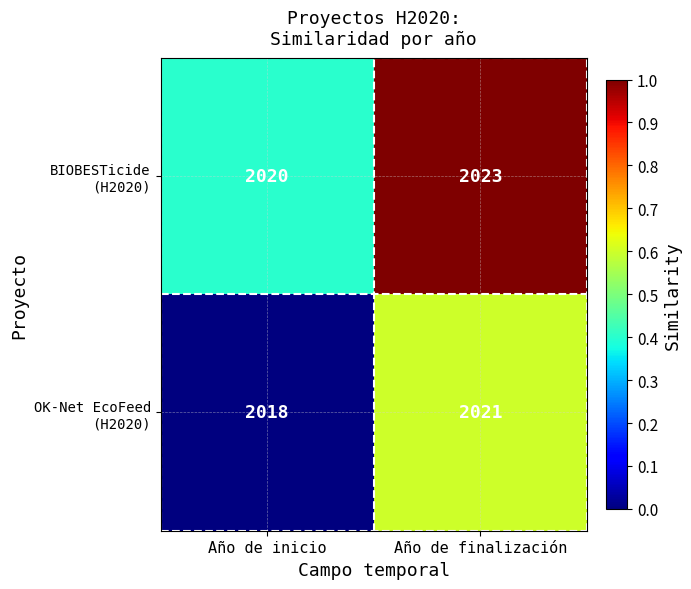

At which category is the sum across all series the highest?

Año de finalización